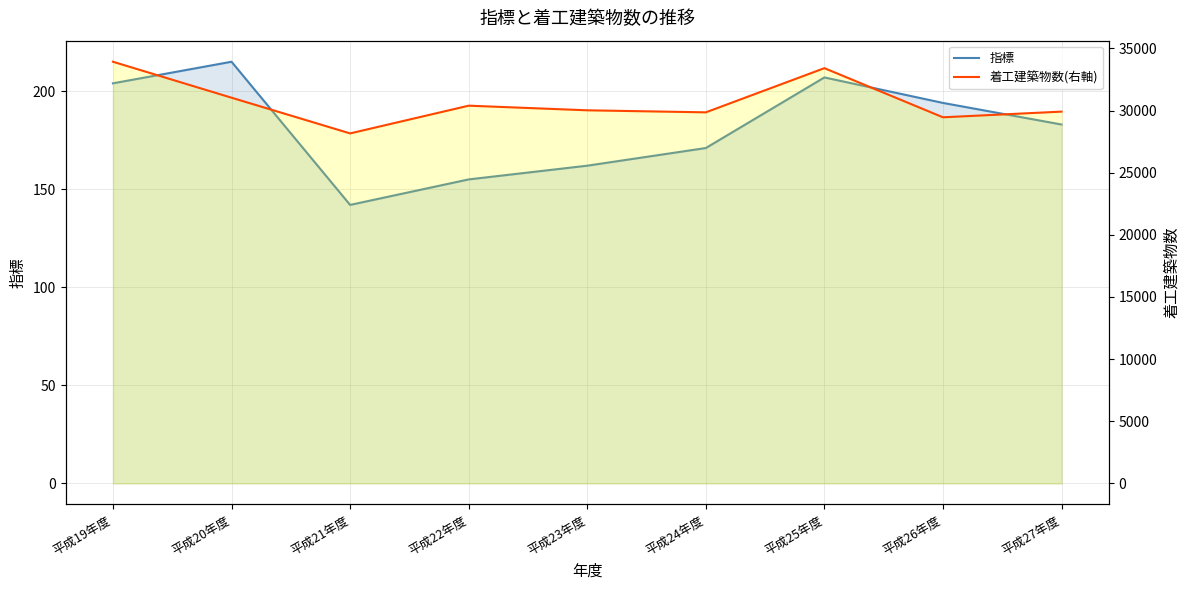

At which category is the sum across all series the highest?

平成19年度